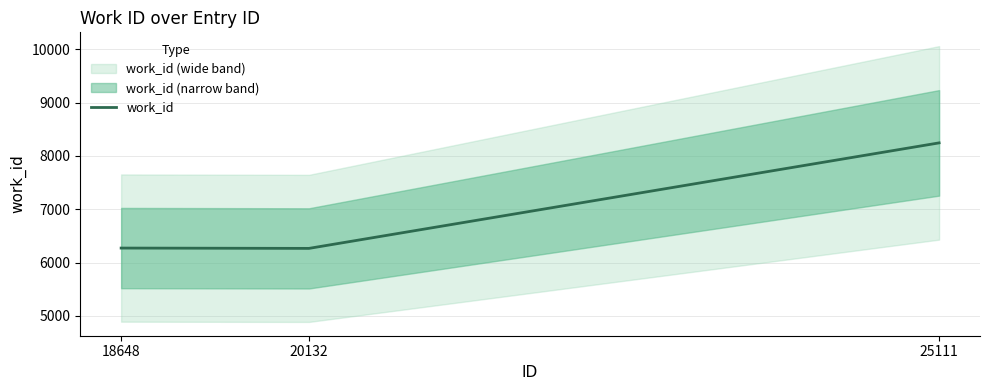

How many lines are shown in the chart?

1